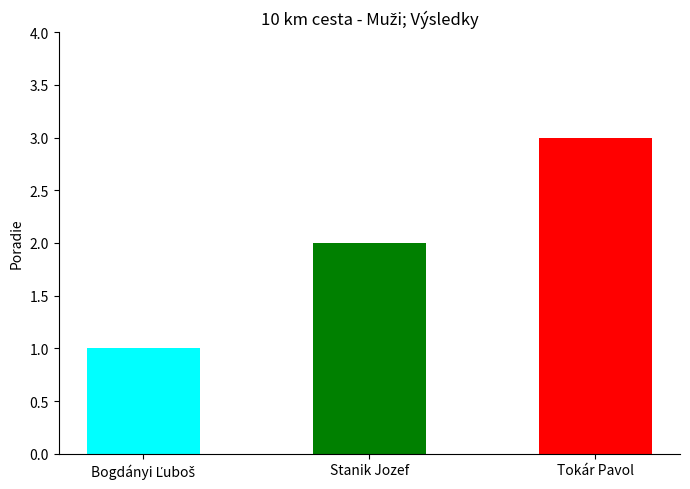

Does the chart contain any negative values?

No